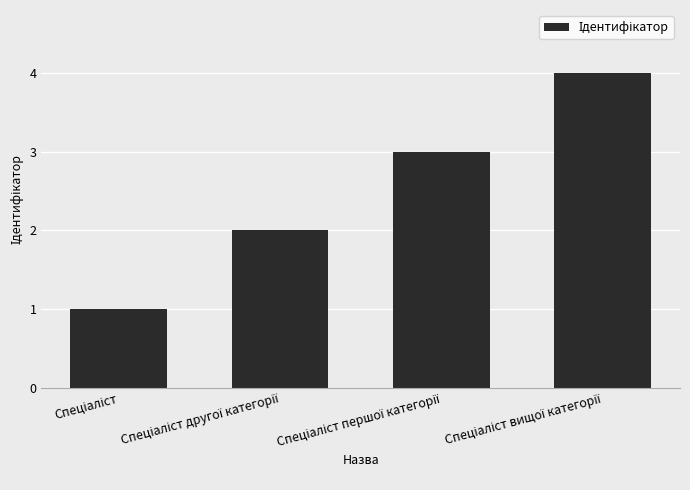

What is the sum of all values?

10